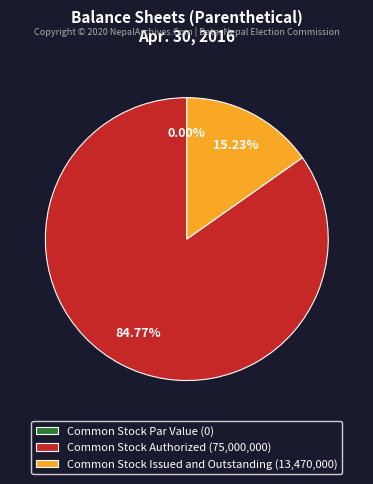

Rank the categories by value from lowest to highest.

Common Stock Par Value, Common Stock Issued and Outstanding, Common Stock Authorized